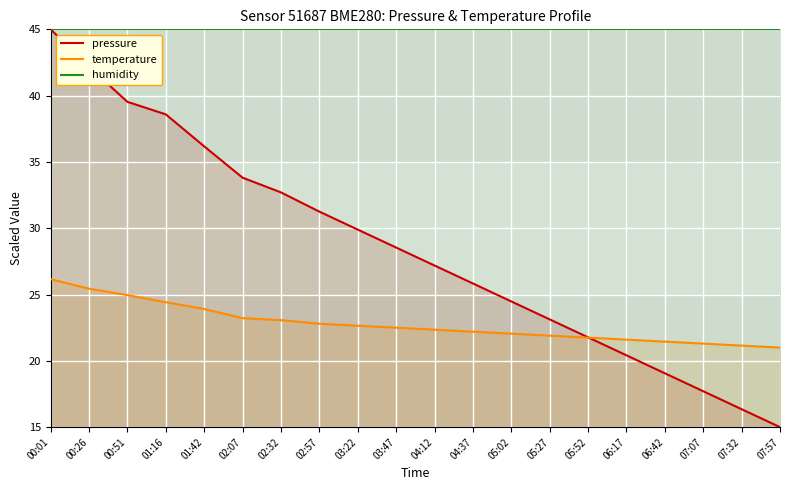

The value of temperature at 06:17 is 29.3. True or false?

False